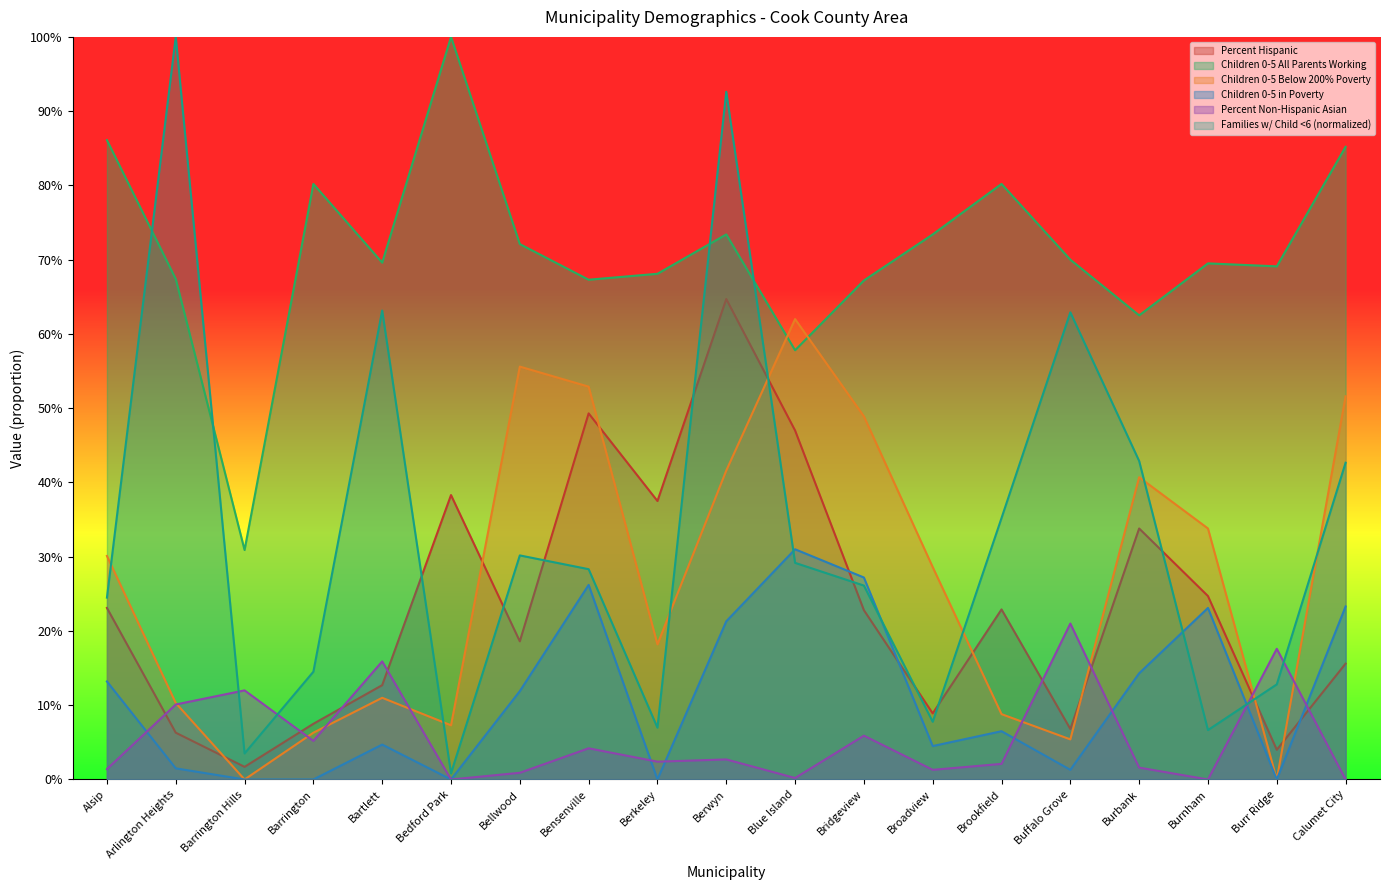

What is the difference between the highest and lowest values at Berkeley?

0.7